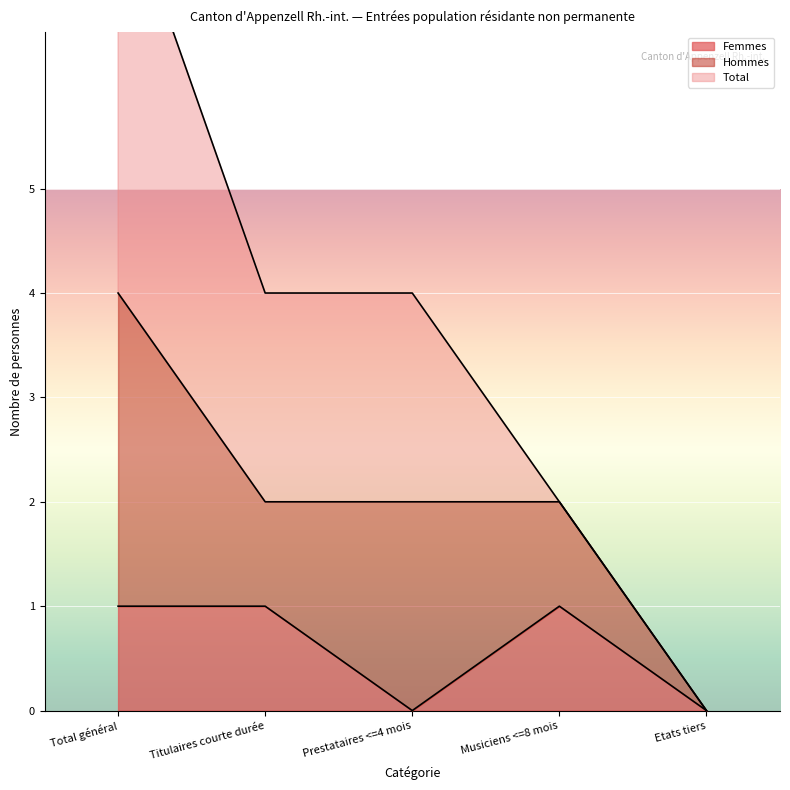

The Femmes series shows 0 at Etats tiers. True or false?

True